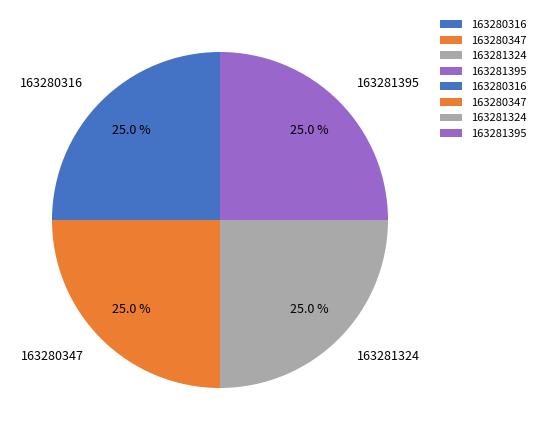

Is it true that 163280316 is 37% of the pie?

False